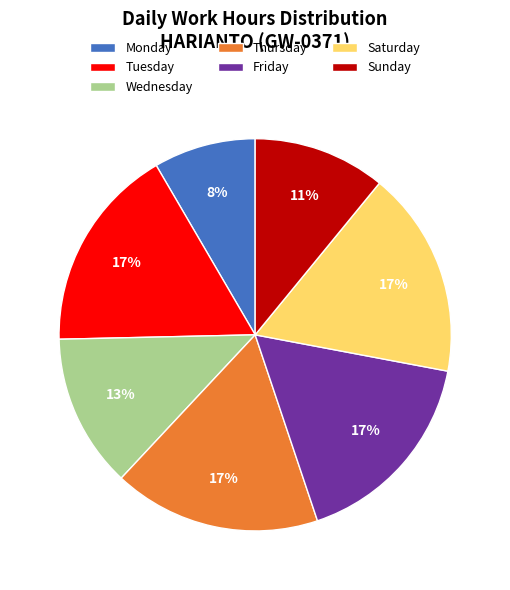

To the nearest percent, what portion does Thursday represent?

17%